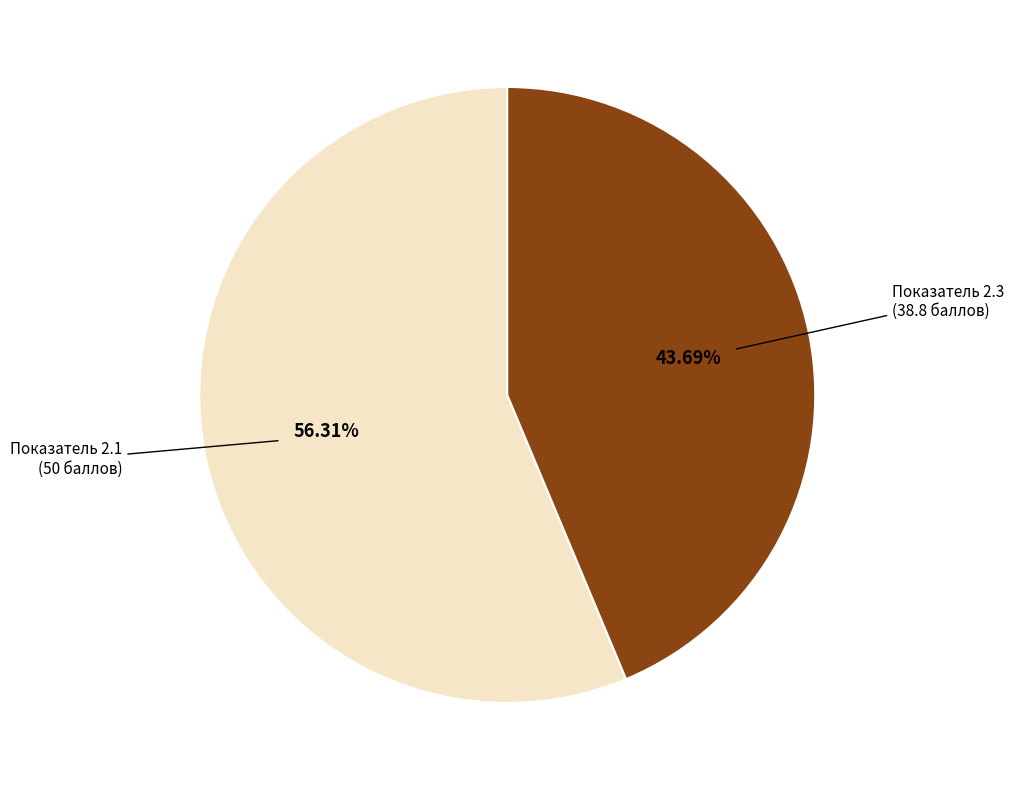

Is there a majority slice in this chart?

Yes